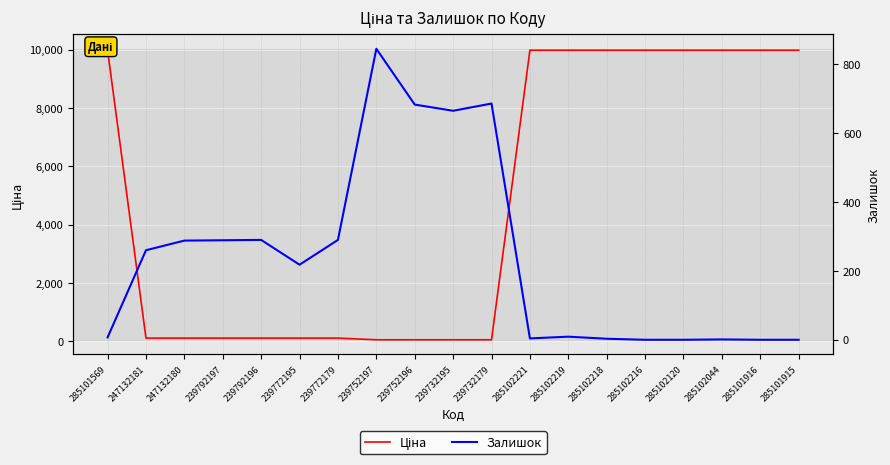

Between 239792197 and 239752197, which series saw the biggest shift?

Залишок